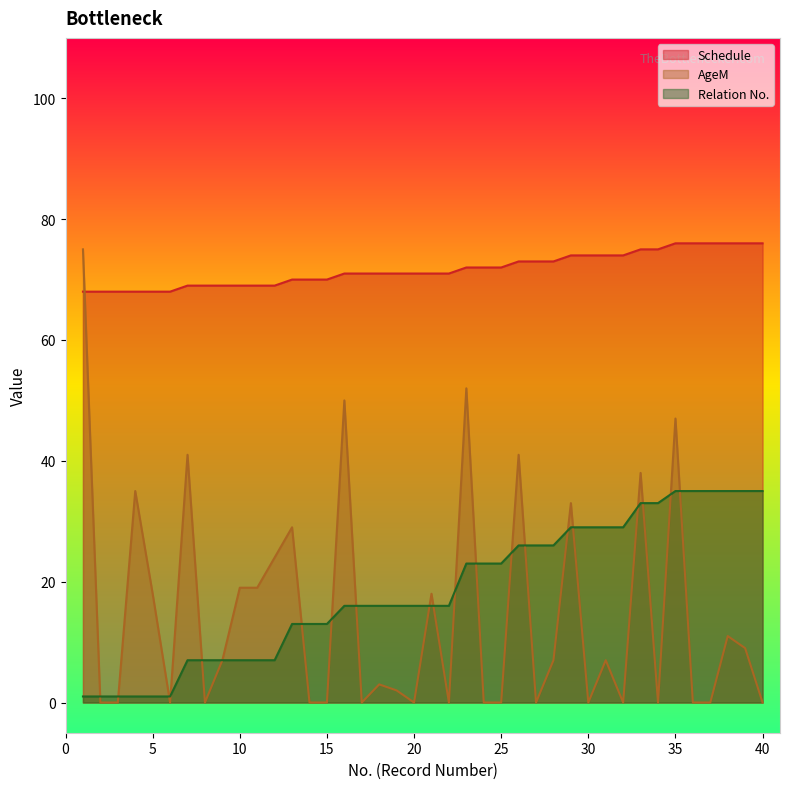

What is the value of the Schedule point at the 4th from the left?

68